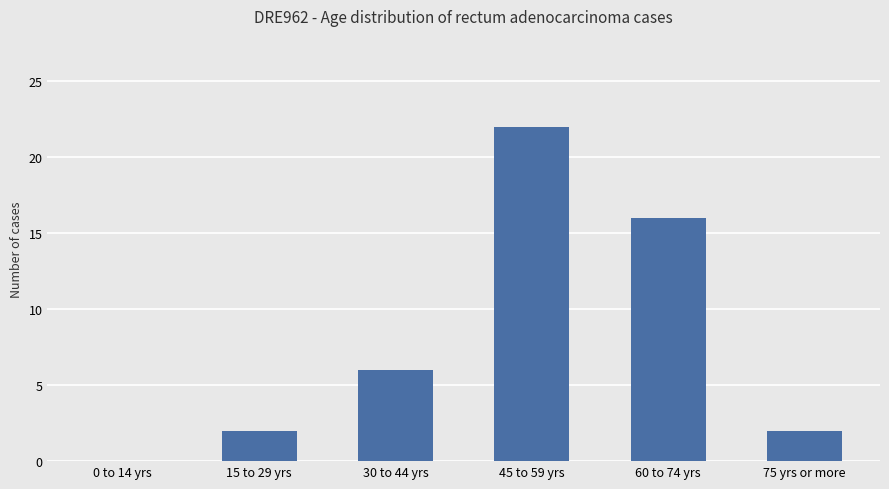

Is it true that the value at 75 yrs or more is 2?

True